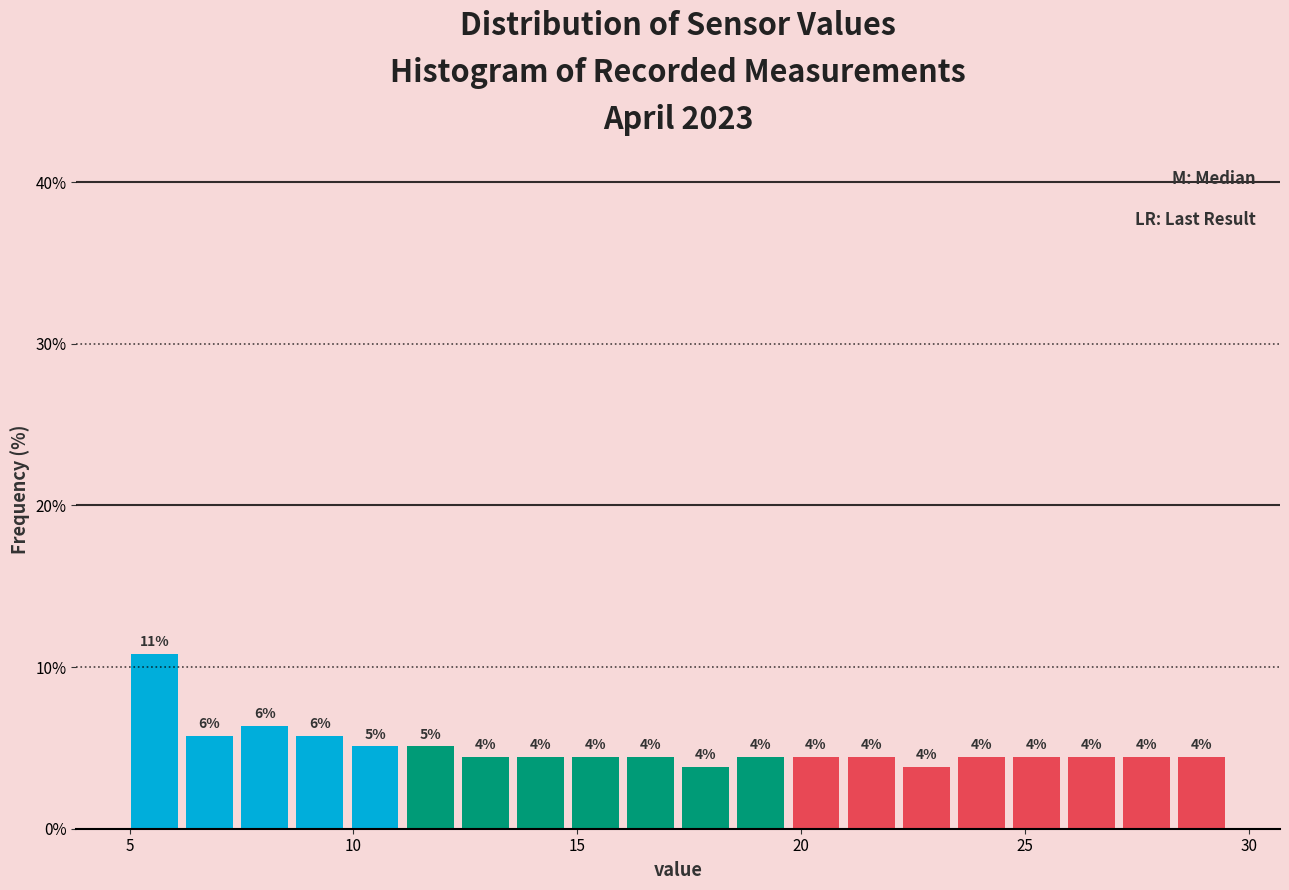

Read against the x-axis, roughly where is the centre of the tallest bar?

5.5